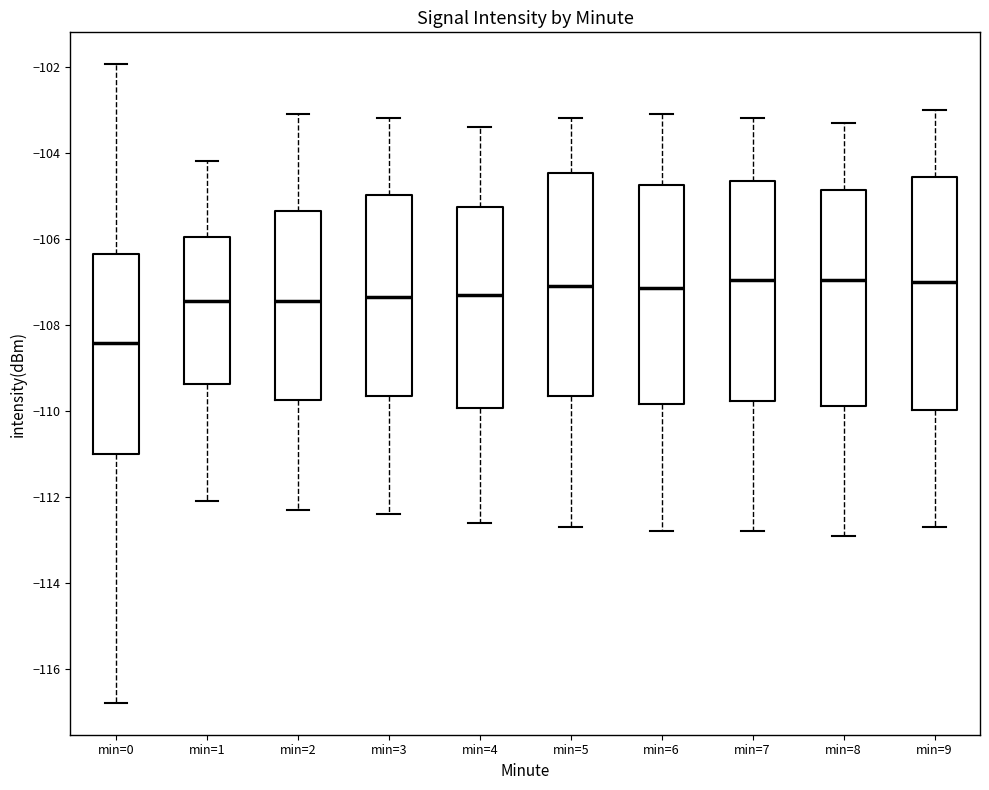

Comparing the boxes themselves (not the whiskers), which one is the tallest?

min=9